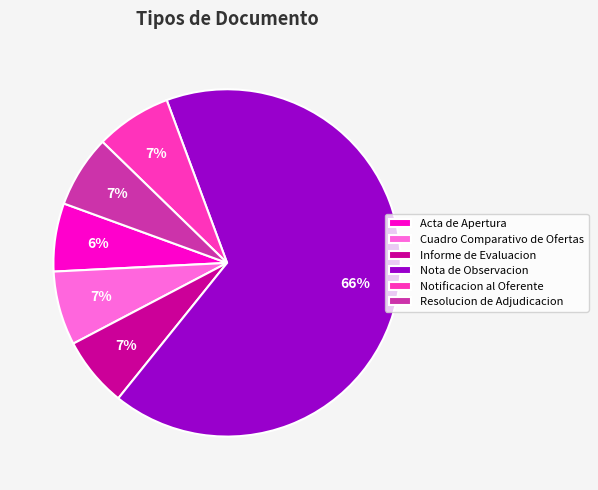

Which slice is the largest?

Nota de Observacion